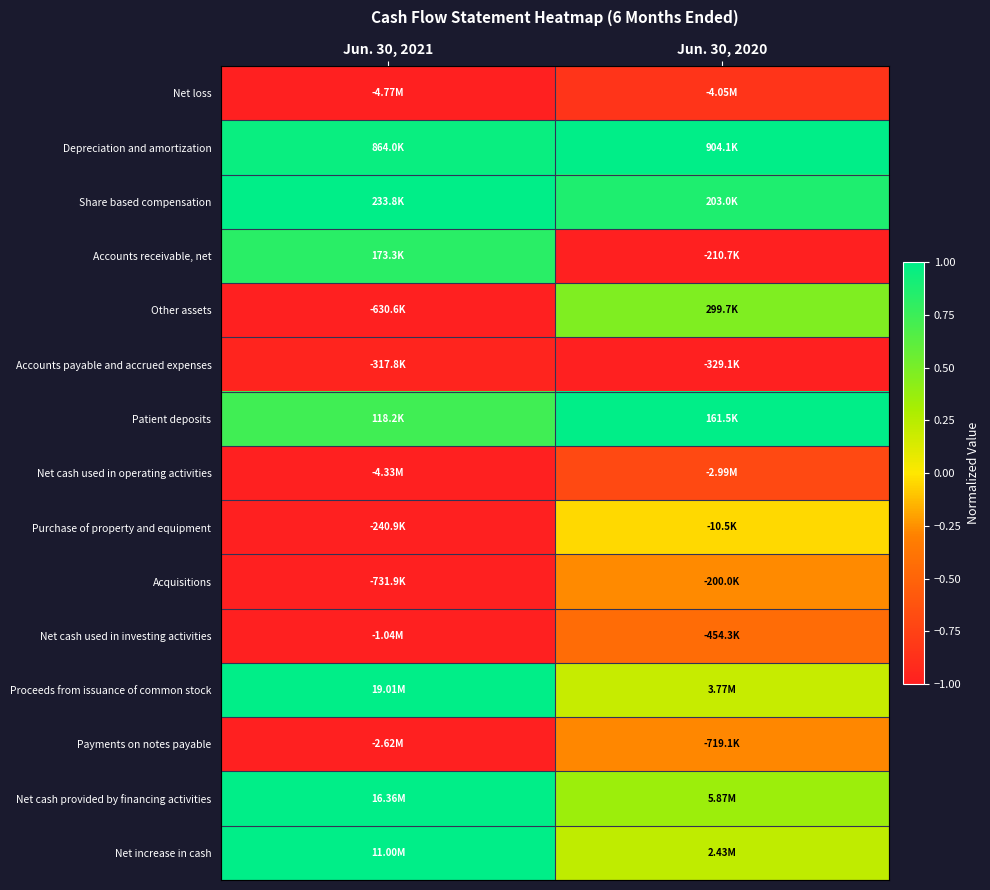

Reading right to left, list all the values displayed in this chart.

Net loss: Jun. 30, 2020=-0.8	Jun. 30, 2021=-1.0
Depreciation and amortization: Jun. 30, 2020=1.0	Jun. 30, 2021=1.0
Share based compensation: Jun. 30, 2020=0.9	Jun. 30, 2021=1.0
Accounts receivable, net: Jun. 30, 2020=-1.0	Jun. 30, 2021=0.8
Other assets: Jun. 30, 2020=0.5	Jun. 30, 2021=-1.0
Accounts payable and accrued expenses: Jun. 30, 2020=-1.0	Jun. 30, 2021=-1.0
Patient deposits: Jun. 30, 2020=1.0	Jun. 30, 2021=0.7
Net cash used in operating activities: Jun. 30, 2020=-0.7	Jun. 30, 2021=-1.0
Purchase of property and equipment: Jun. 30, 2020=-0.0	Jun. 30, 2021=-1.0
Acquisitions: Jun. 30, 2020=-0.3	Jun. 30, 2021=-1.0
Net cash used in investing activities: Jun. 30, 2020=-0.4	Jun. 30, 2021=-1.0
Proceeds from issuance of common stock: Jun. 30, 2020=0.2	Jun. 30, 2021=1.0
Payments on notes payable: Jun. 30, 2020=-0.3	Jun. 30, 2021=-1.0
Net cash provided by financing activities: Jun. 30, 2020=0.4	Jun. 30, 2021=1.0
Net increase in cash: Jun. 30, 2020=0.2	Jun. 30, 2021=1.0